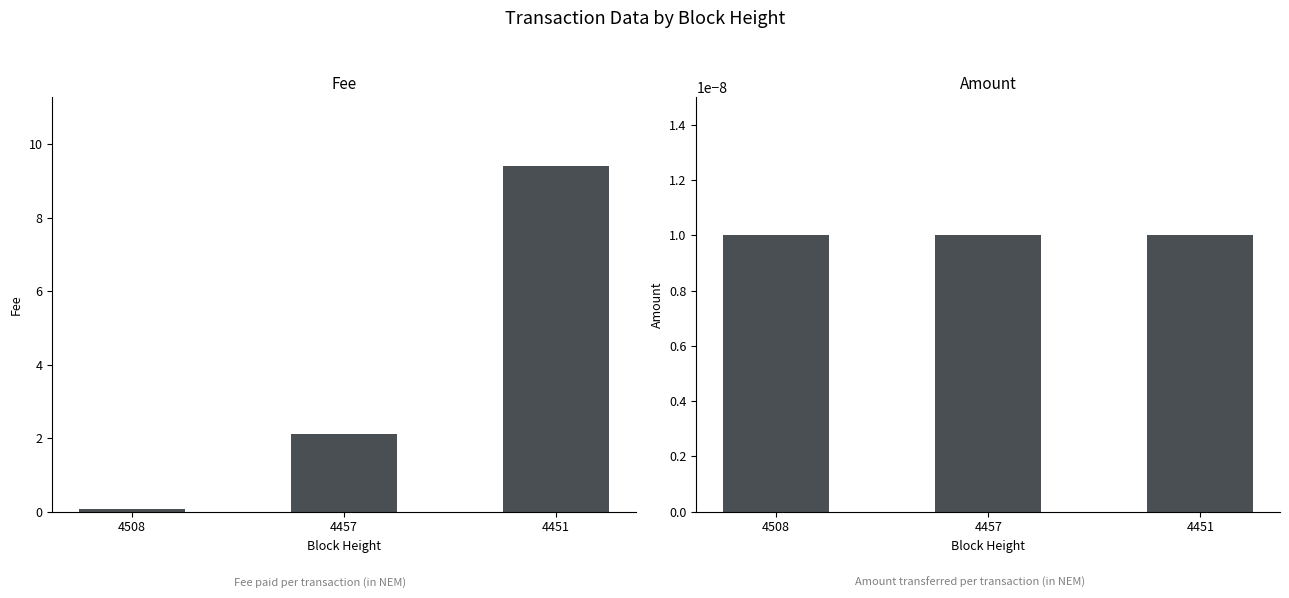

At which category is the sum across all series the highest?

4451